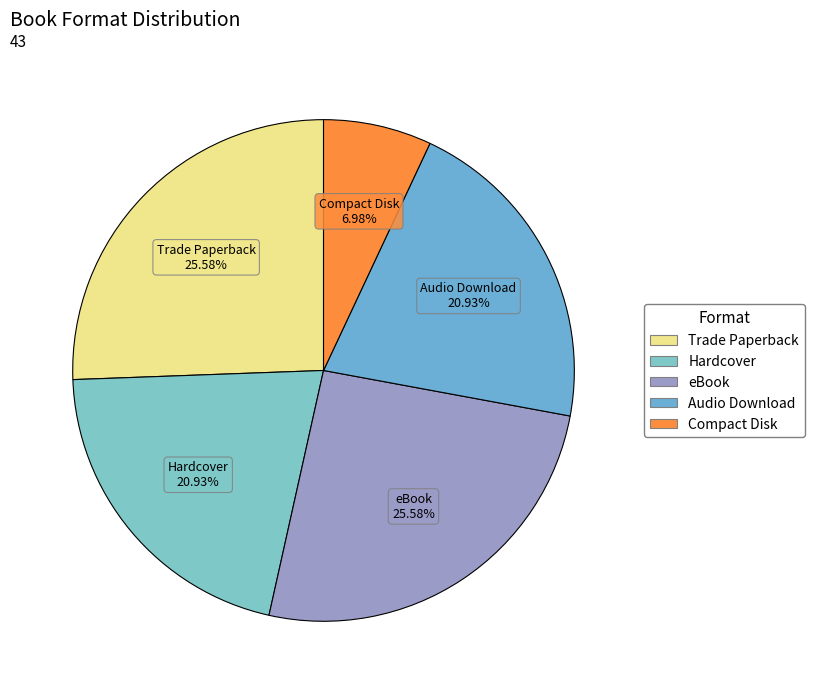

Is there a majority slice in this chart?

No